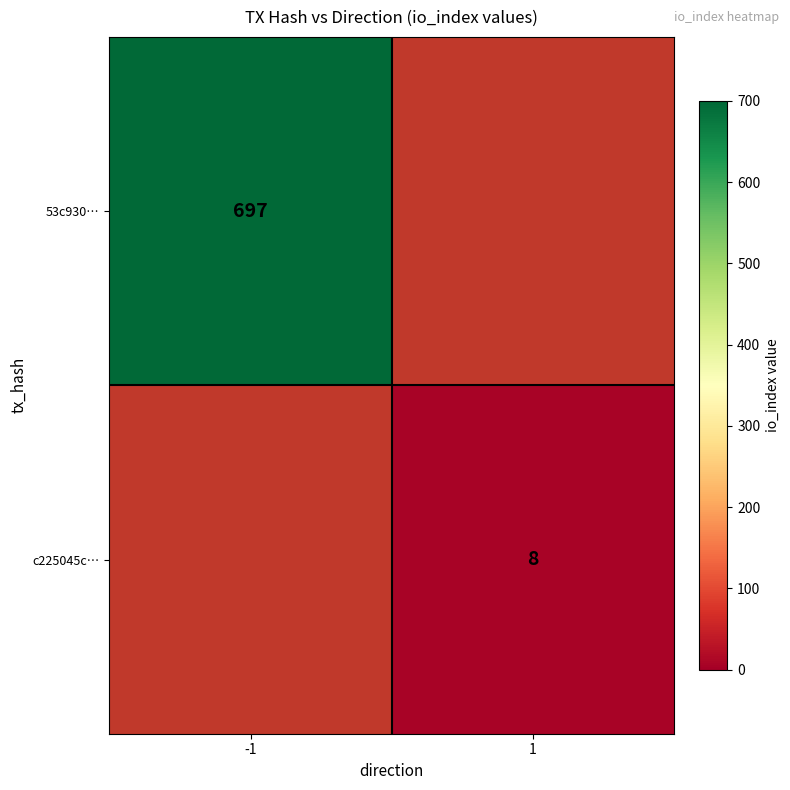

The value of c225045c… at 1 is 4. True or false?

False